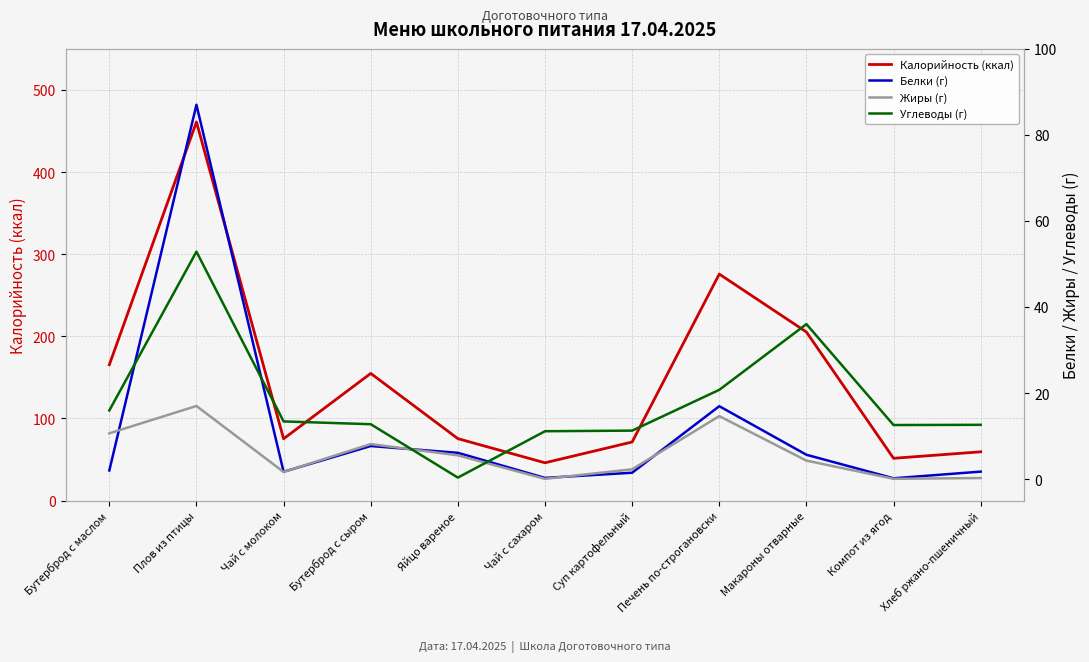

Reading left to right, extract all data points from this chart.

Калорийность (ккал): Бутерброд с маслом=165.4	Плов из птицы=461.0	Чай с молоком=75.2	Бутерброд с сыром=154.8	Яйцо вареное=75.4	Чай с сахаром=46.0	Суп картофельный=71.3	Печень по-строгановски=275.8	Макароны отварные=205.3	Компот из ягод=51.5	Хлеб ржано-пшеничный=59.4
Белки (г): Бутерброд с маслом=2.0	Плов из птицы=87.0	Чай с молоком=1.7	Бутерброд с сыром=7.7	Яйцо вареное=6.1	Чай с сахаром=0.3	Суп картофельный=1.5	Печень по-строгановски=16.9	Макароны отварные=5.7	Компот из ягод=0.2	Хлеб ржано-пшеничный=1.7
Жиры (г): Бутерброд с маслом=10.6	Плов из птицы=17.0	Чай с молоком=1.6	Бутерброд с сыром=8.1	Яйцо вареное=5.5	Чай с сахаром=0.1	Суп картофельный=2.3	Печень по-строгановски=14.6	Макароны отварные=4.3	Компот из ягод=0.1	Хлеб ржано-пшеничный=0.2
Углеводы (г): Бутерброд с маслом=15.9	Плов из птицы=52.9	Чай с молоком=13.4	Бутерброд с сыром=12.8	Яйцо вареное=0.3	Чай с сахаром=11.1	Суп картофельный=11.3	Печень по-строгановски=20.7	Макароны отварные=36.0	Компот из ягод=12.6	Хлеб ржано-пшеничный=12.6